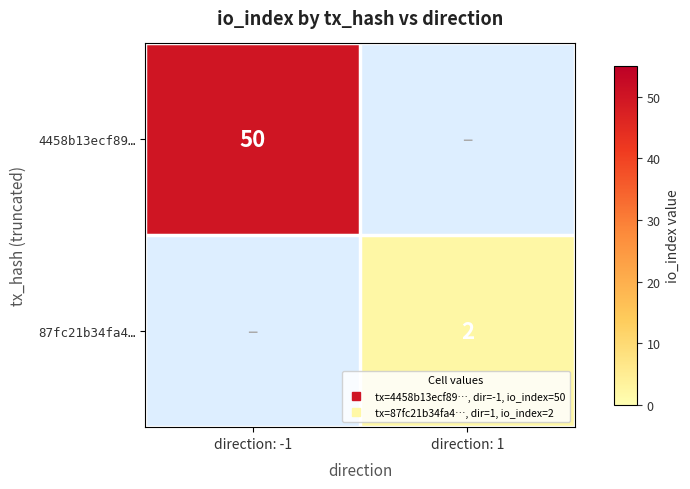

Is it true that 4458b13ecf89… equals 86.4 at direction: -1?

False